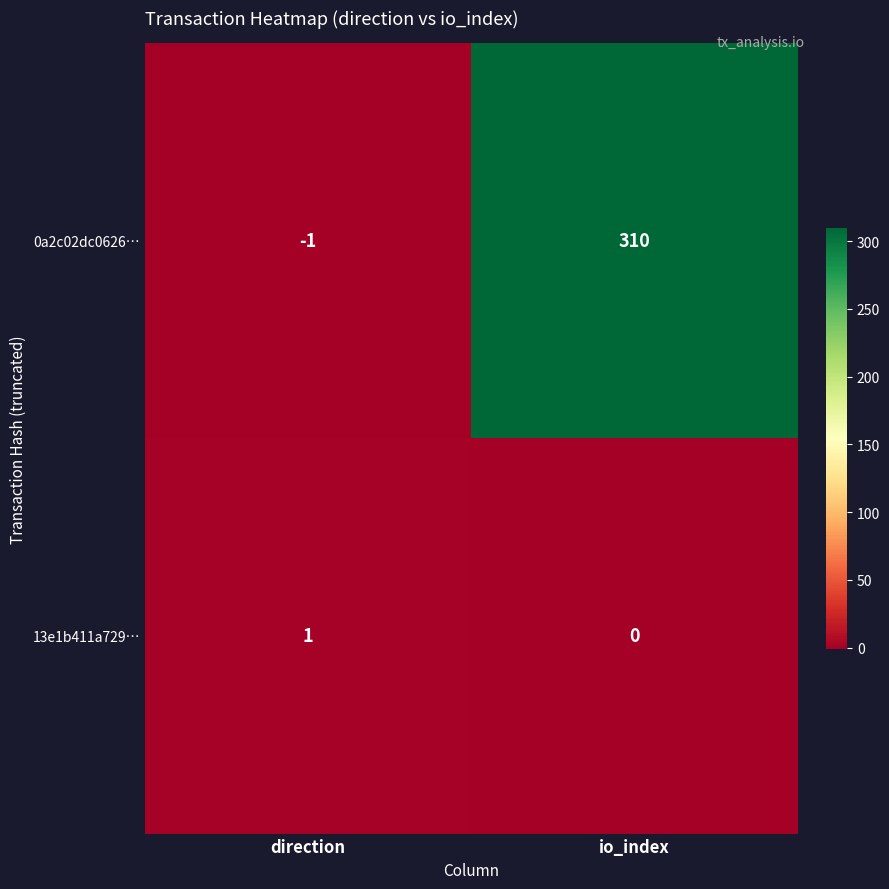

What is the greatest value displayed?

310